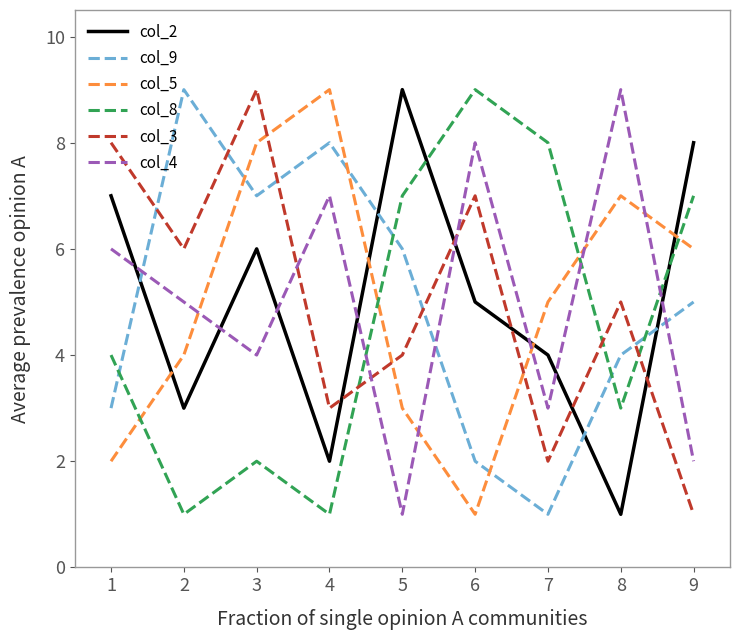

What is the difference between the maximum and minimum values in the col_9 series?

8